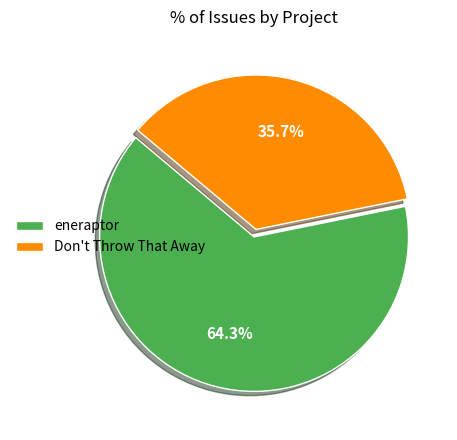

Approximately how many times larger is the value at eneraptor compared to Don't Throw That Away?

1.8